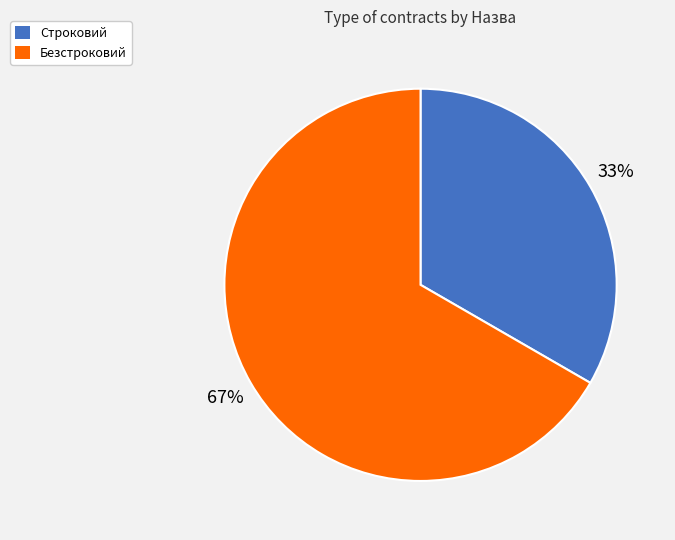

What is the largest slice in the pie chart?

Безстроковий